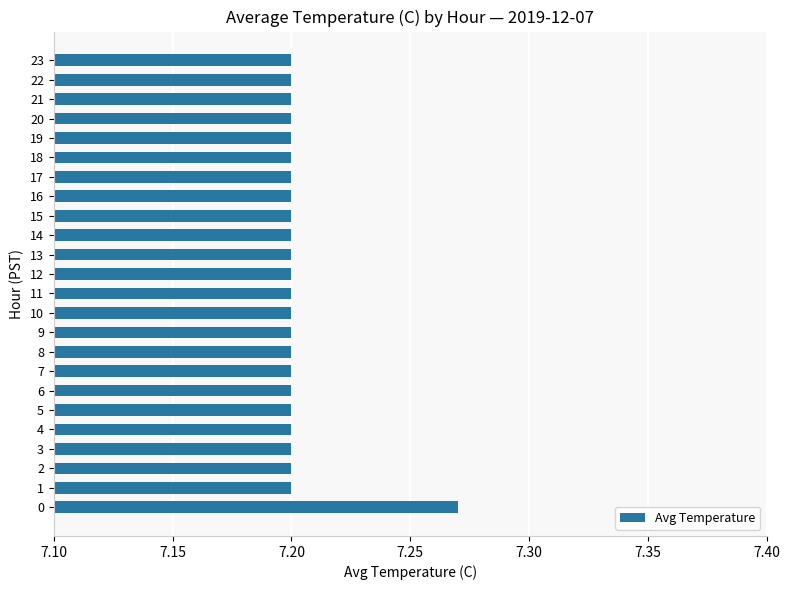

Approximately how many times larger is the value at 17 compared to 2?

1.0